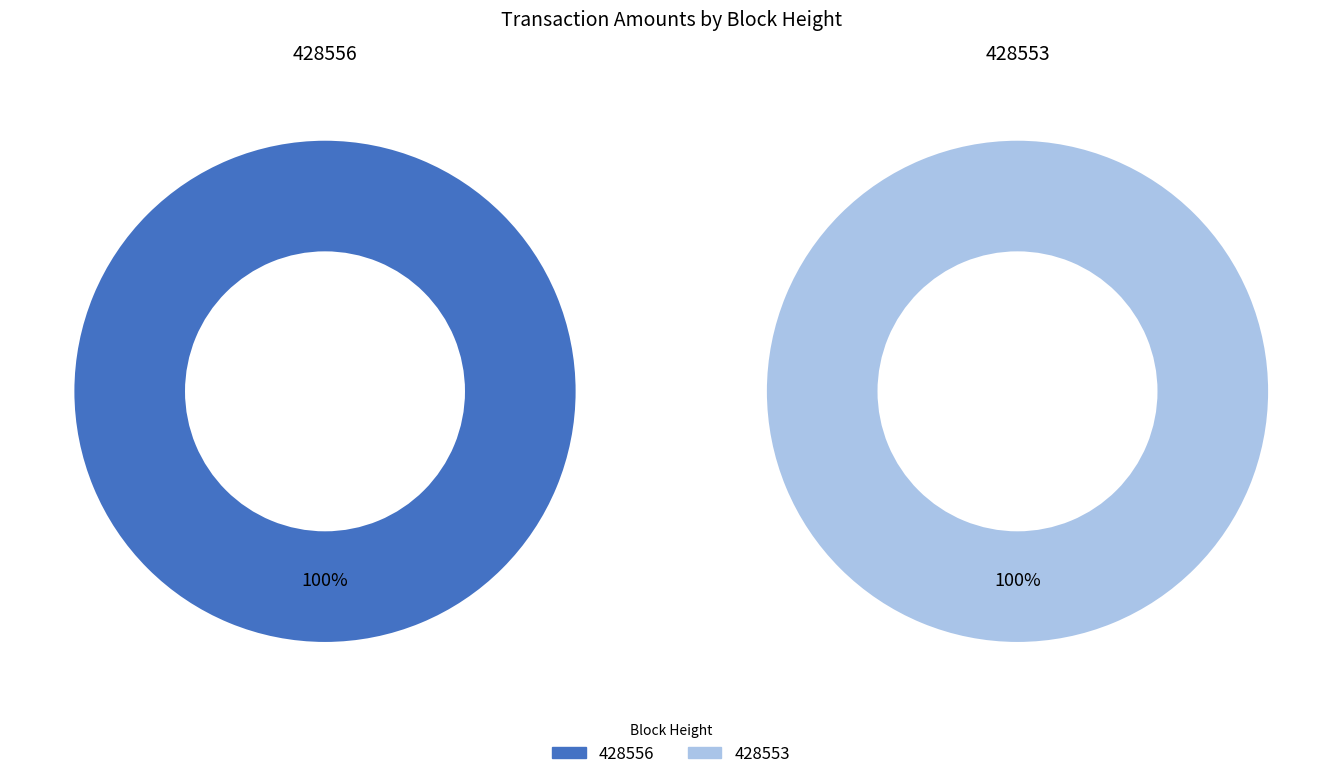

Combined, do 428556 and 428553 account for over 50%?

Yes